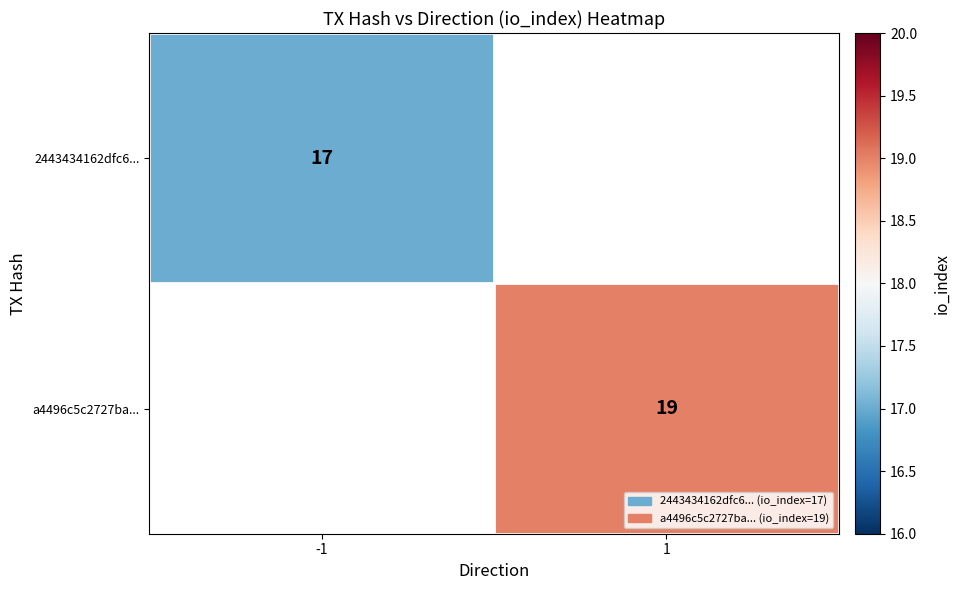

True or false: 2443434162dfc6... has a value of 17 at -1.

True